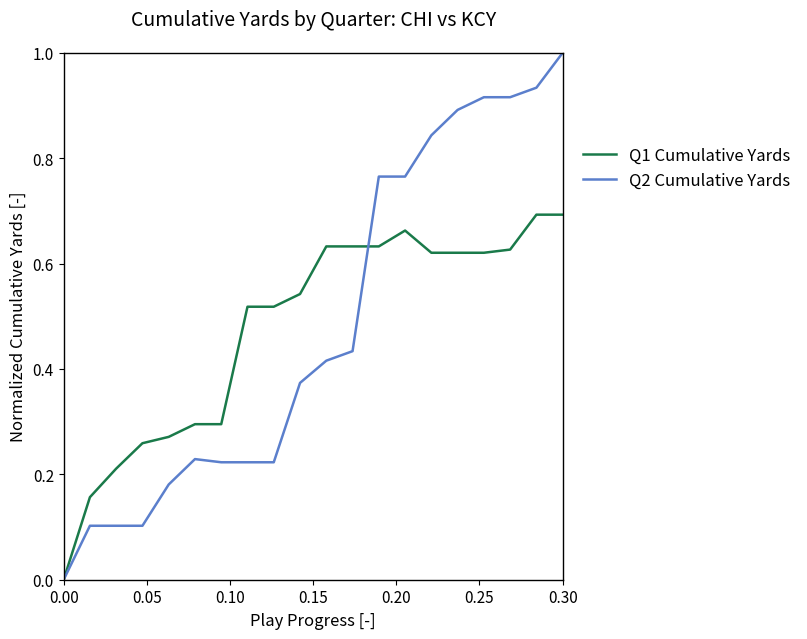

List the series in order of their peak value, lowest first.

Q1 Cumulative Yards, Q2 Cumulative Yards